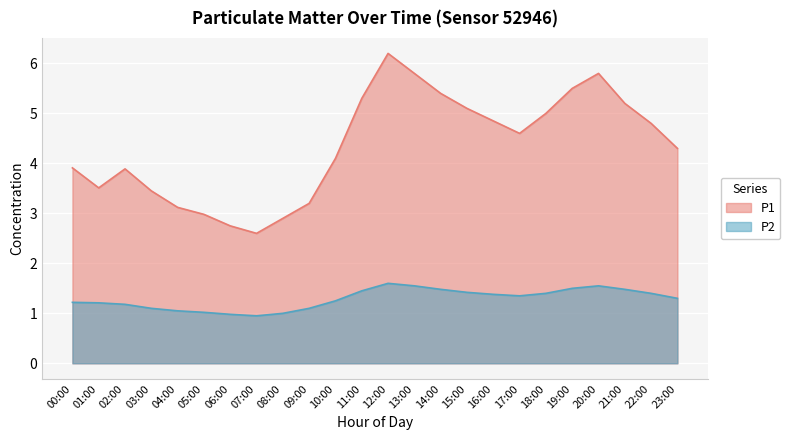

What is the label of the 9th point from the right?

15:00